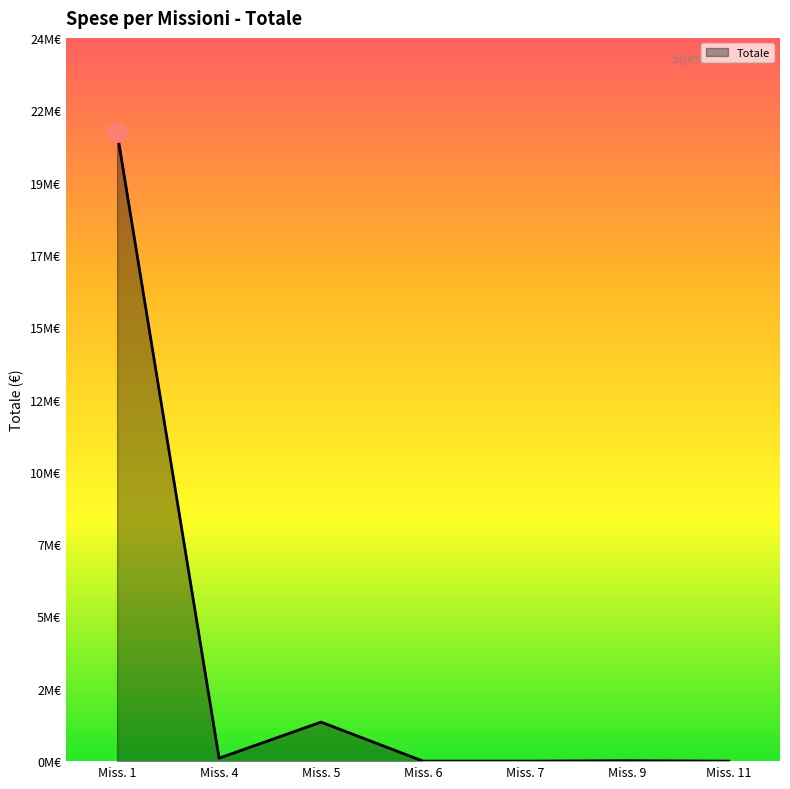

Does the chart have visible grid lines?

No